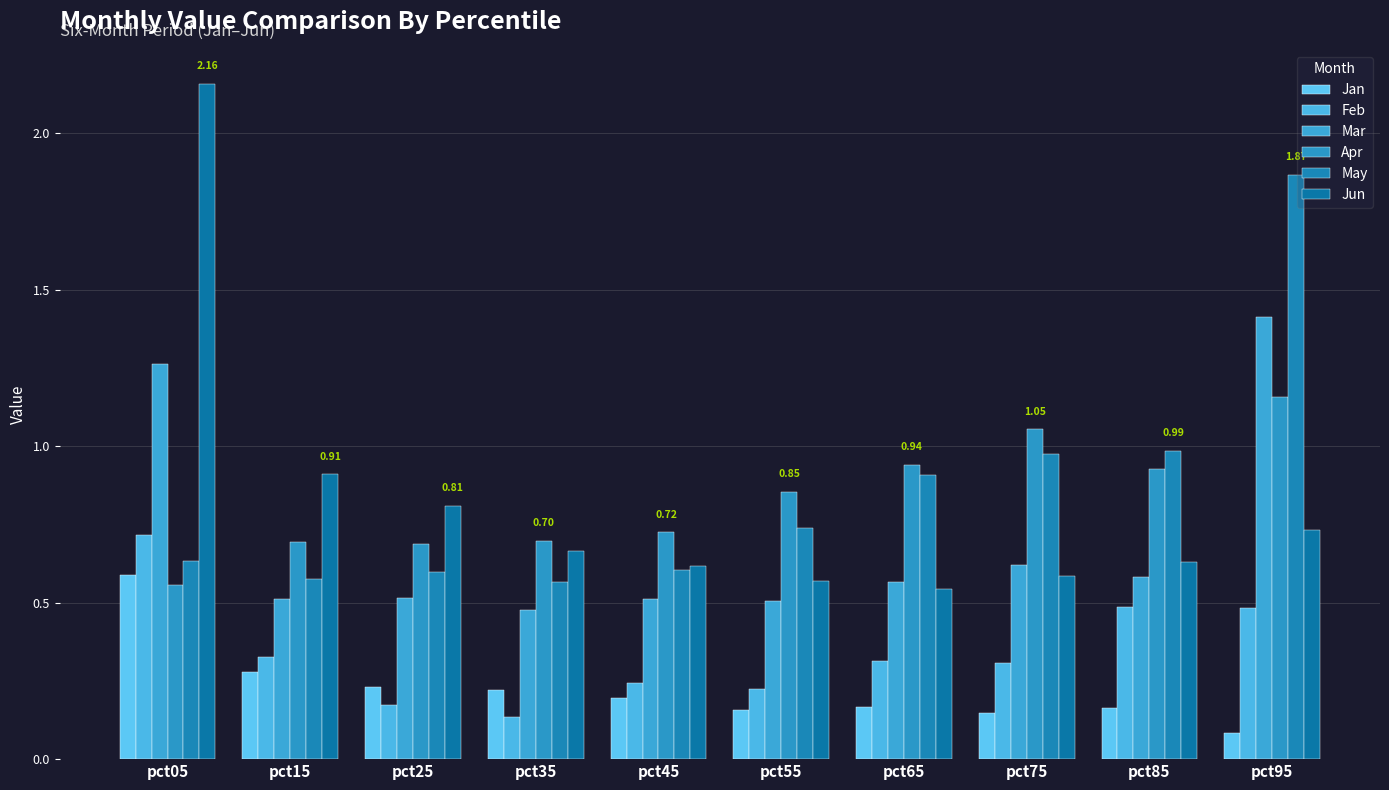

Rank the categories by Jun value from lowest to highest.

pct65, pct55, pct75, pct45, pct85, pct35, pct95, pct25, pct15, pct05